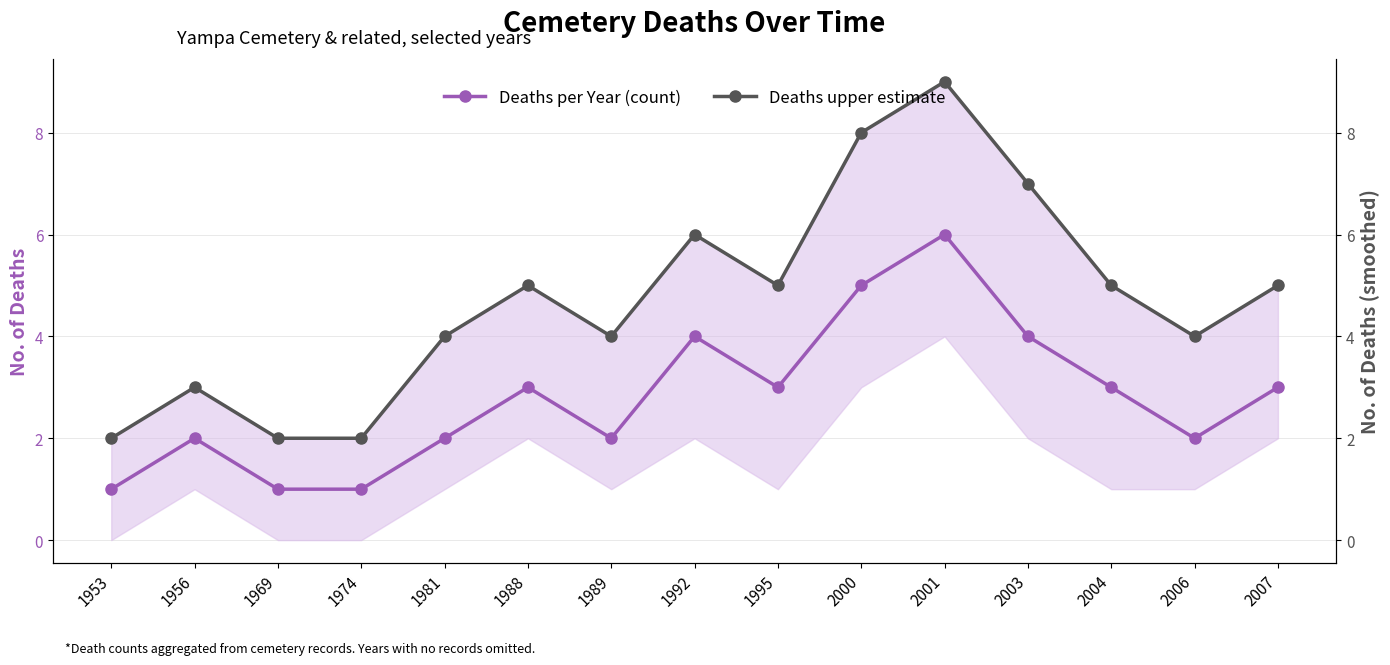

At 2000, list the series in order from largest to smallest.

Deaths upper estimate, Deaths per Year (count)